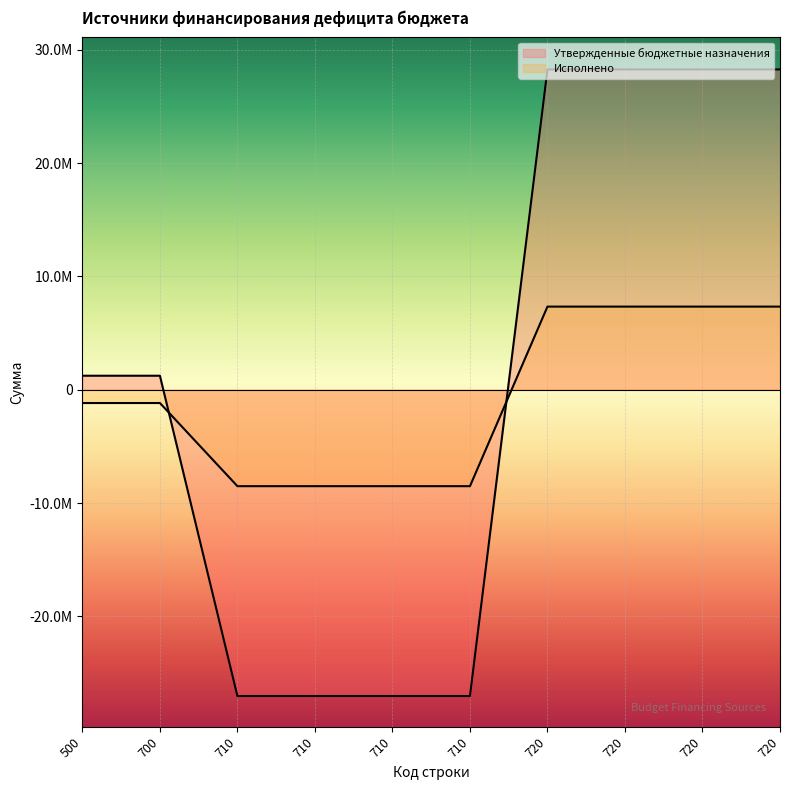

Reading left to right, what are all the values shown in this chart?

Утвержденные бюджетные назначения: 1238899.5	1238899.5	-27027800.0	-27027800.0	-27027800.0	-27027800.0	28266699.5	28266699.5	28266699.5	28266699.5
Исполнено: -1169638.9	-1169638.9	-8507991.7	-8507991.7	-8507991.7	-8507991.7	7338352.8	7338352.8	7338352.8	7338352.8